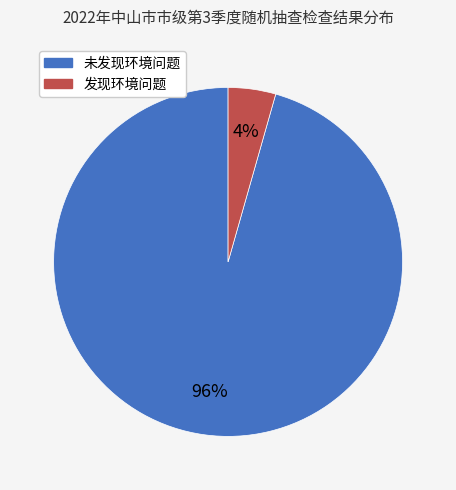

To the nearest percent, what percentage of the pie is 未发现环境问题?

96%